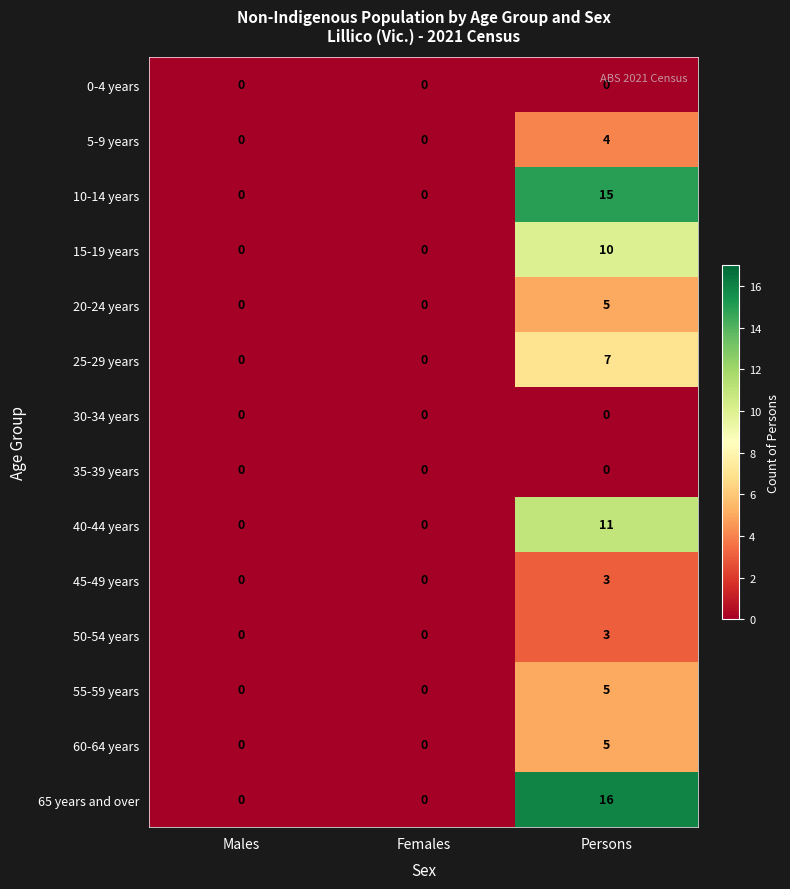

What is the average value of the 40-44 years series?

4